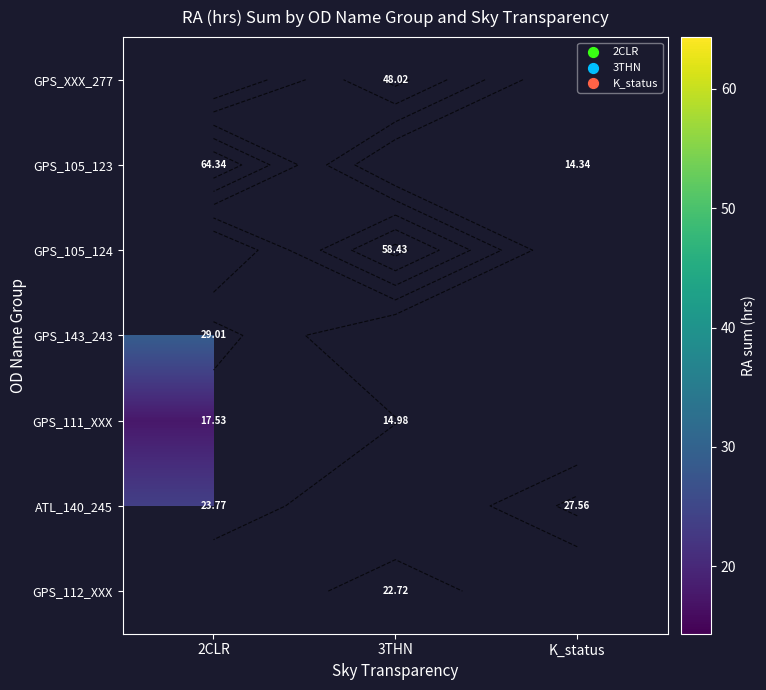

Which series has the widest spread of values?

GPS_105_123